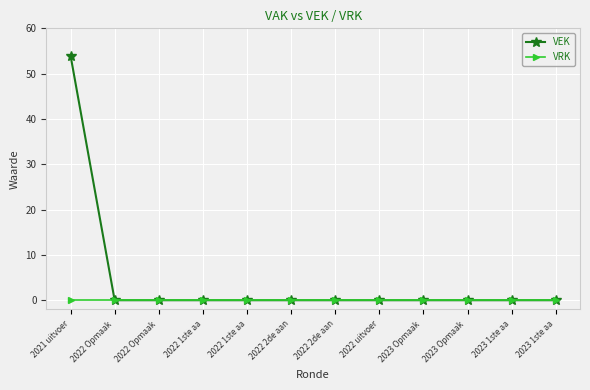

What is the sum of all VEK values?

54